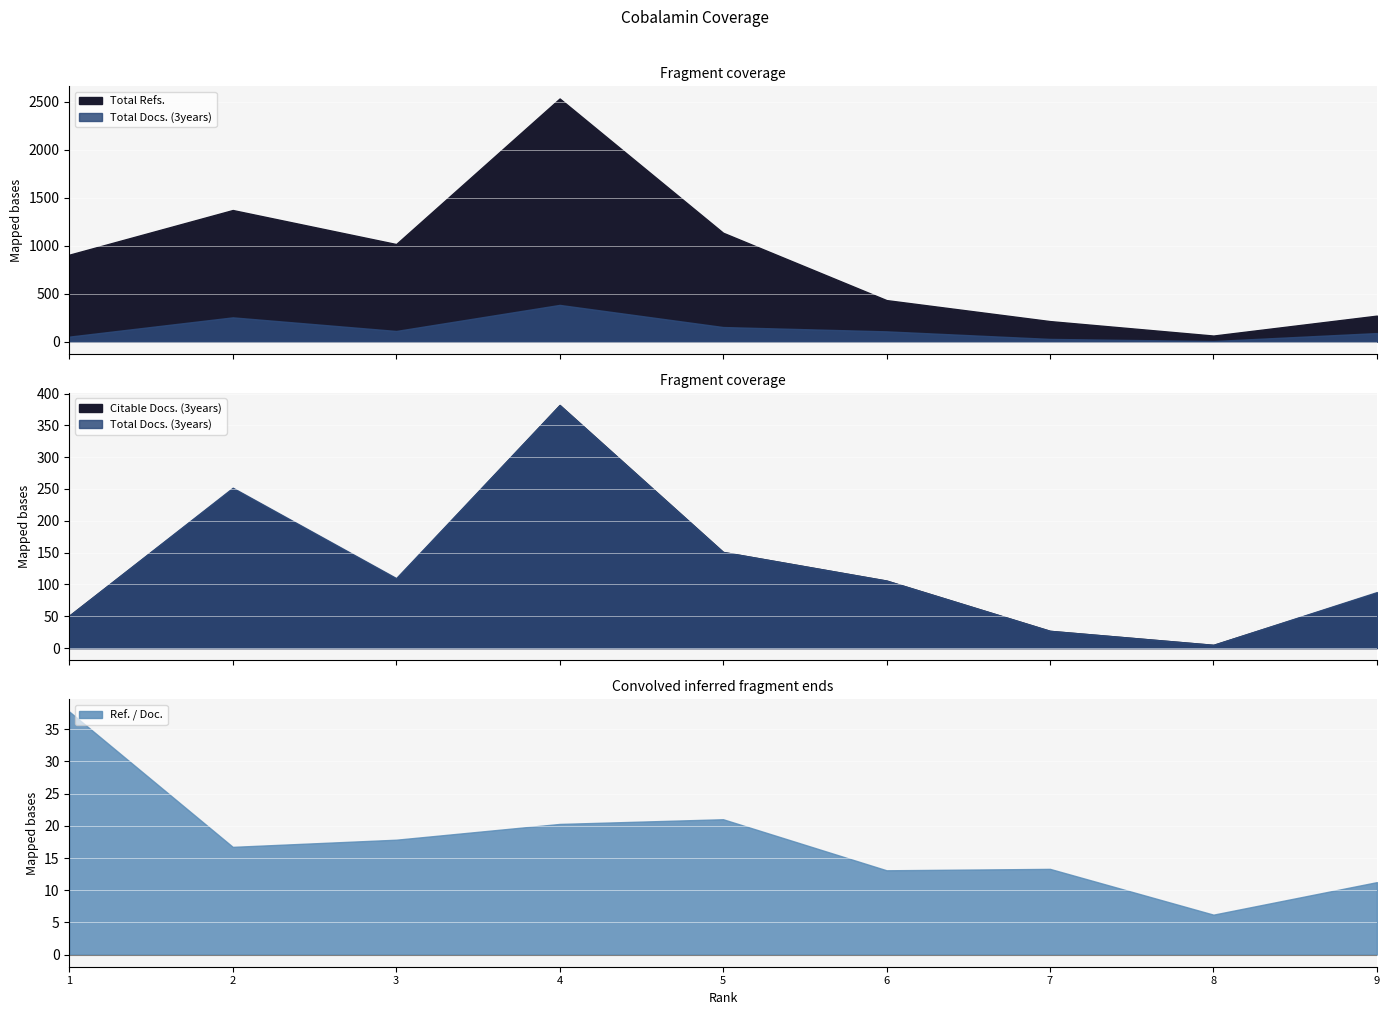

Does the chart display data point markers on the line(s)?

No